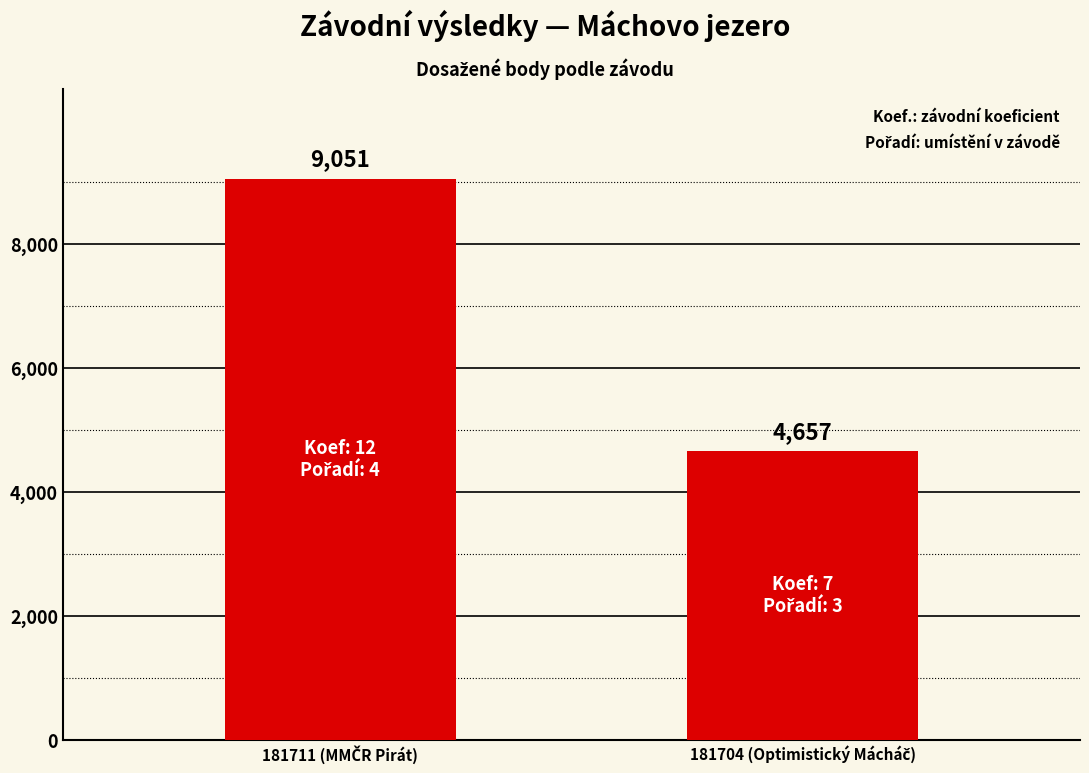

What is the sum of all values?

13708